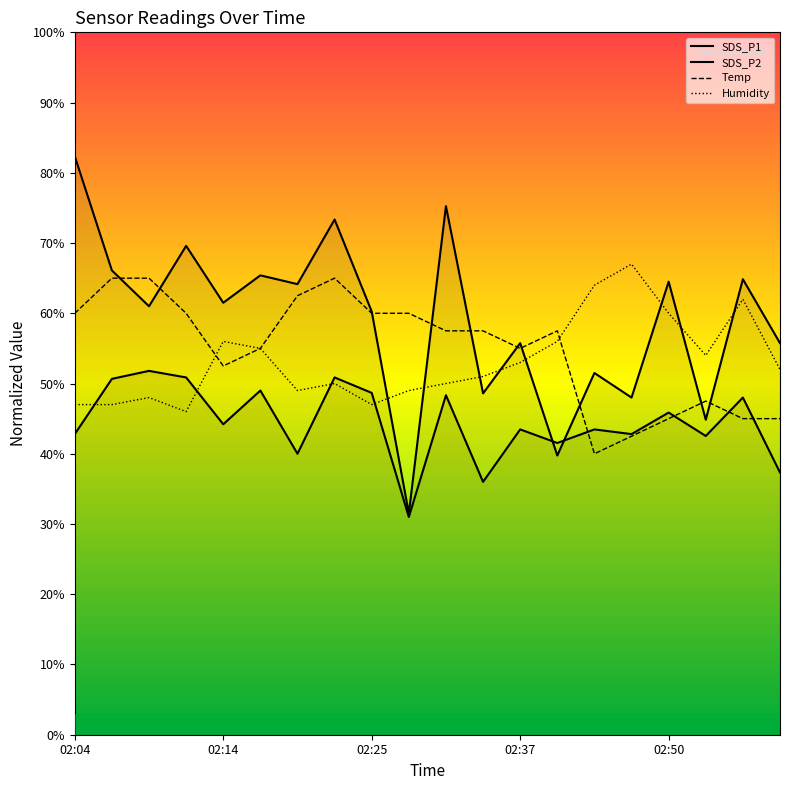

How many intersections are there between Humidity and SDS_P2?

4